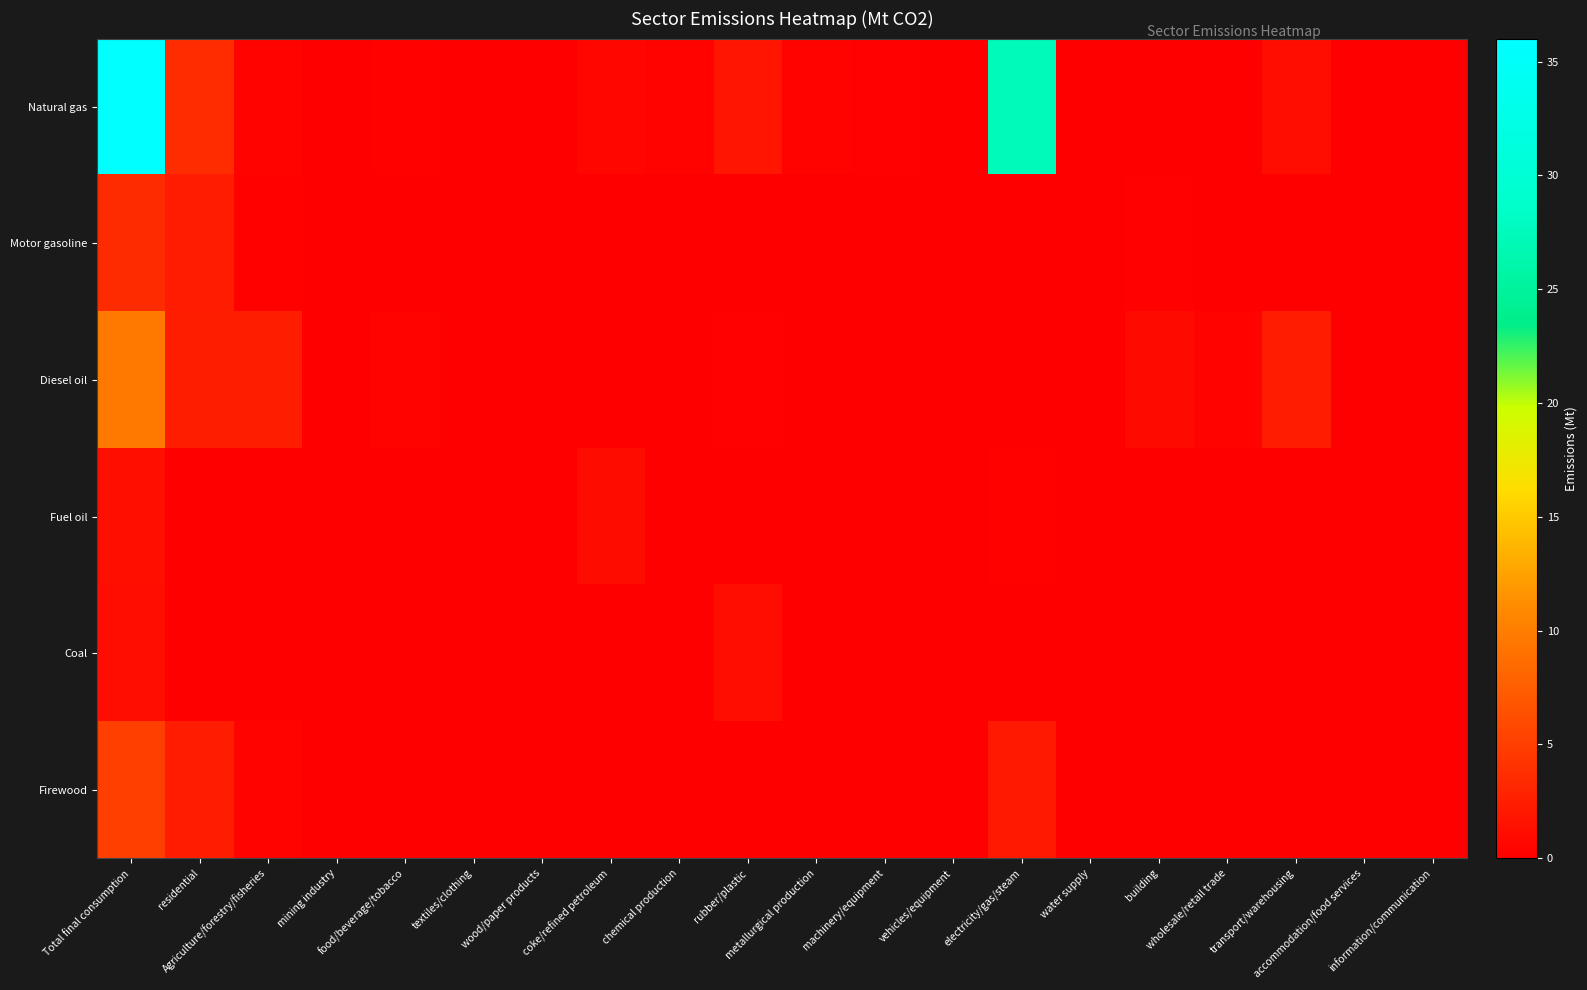

At which category does the chart reach its minimum across all series?

residential